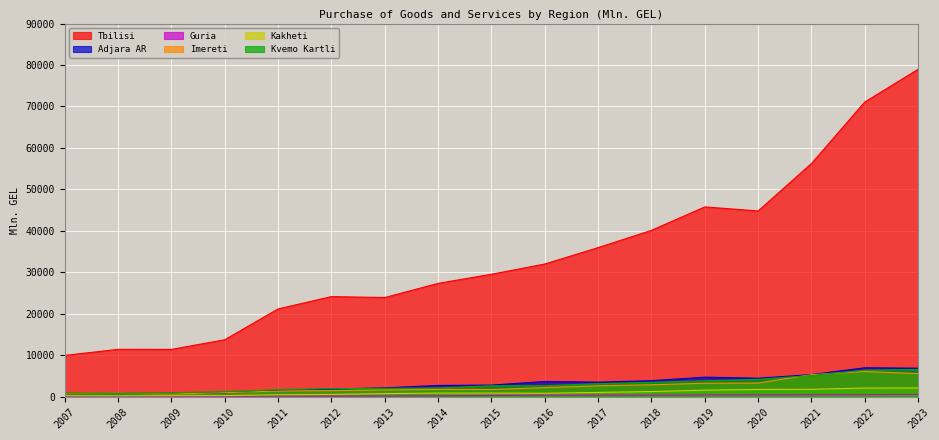

What is the value of the Kakheti point at the 17th from the left?

2087.7